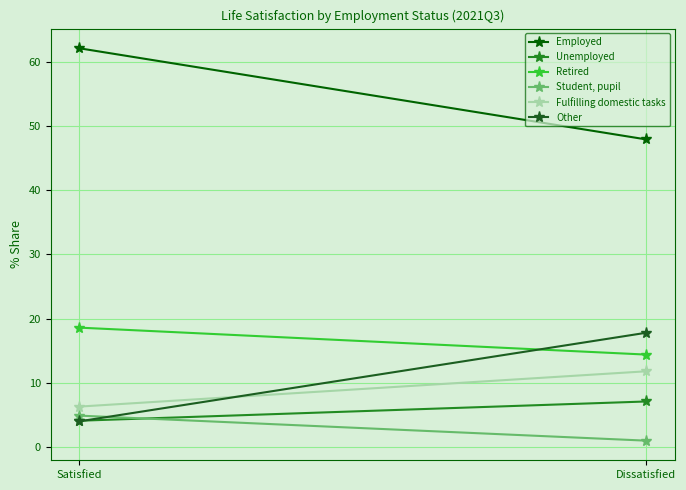

Is it true that Retired equals 14.4 at Dissatisfied?

True